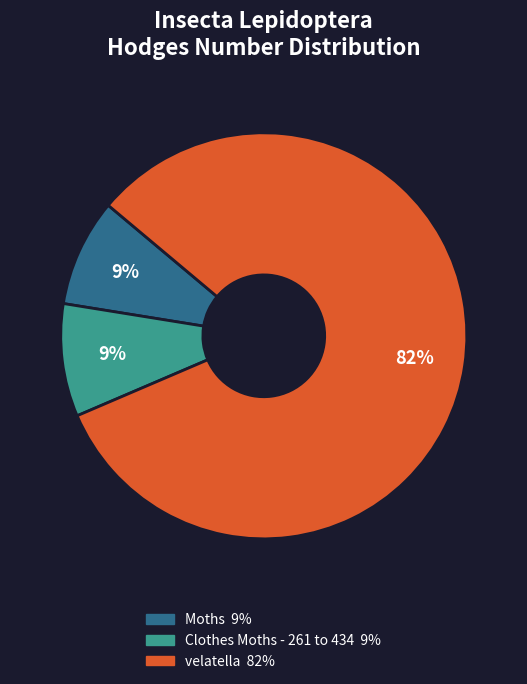

Is the sum of velatella and Moths greater than half?

Yes